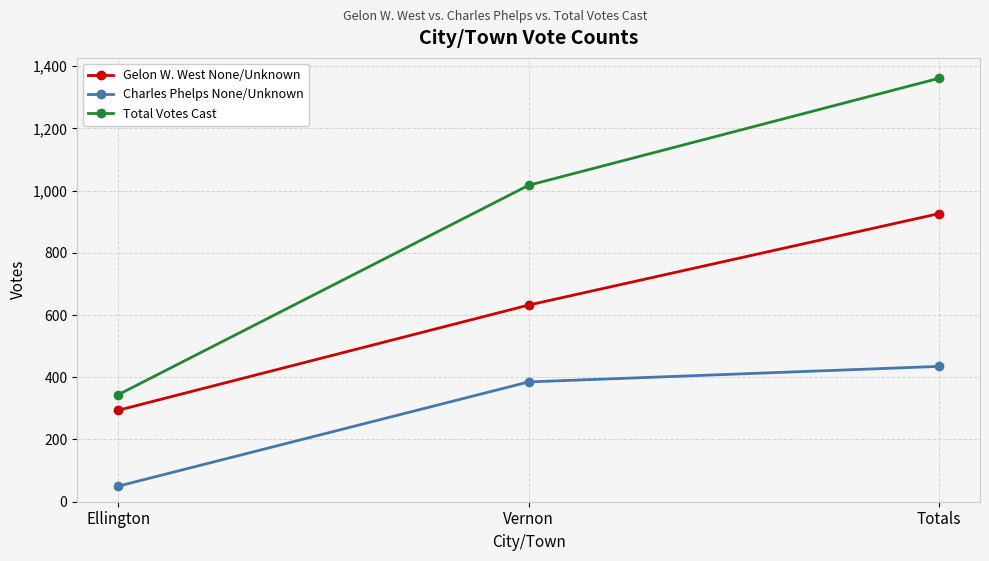

What is the label of the 2nd point from the right?

Vernon